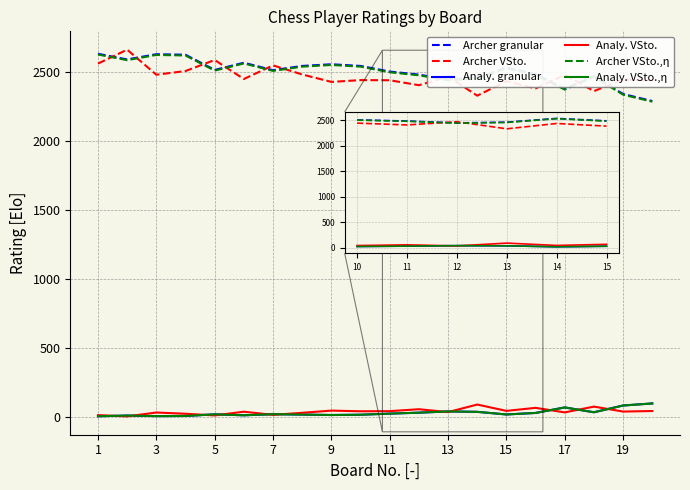

What is the difference between the second highest and minimum values in the Archer VSto. series?

259.0